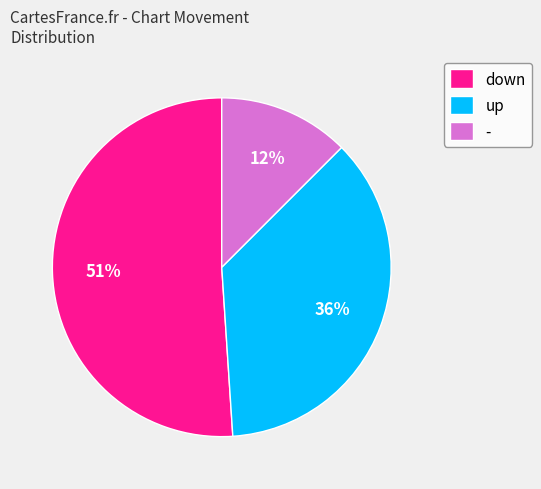

Is the sum of down and up greater than half?

Yes